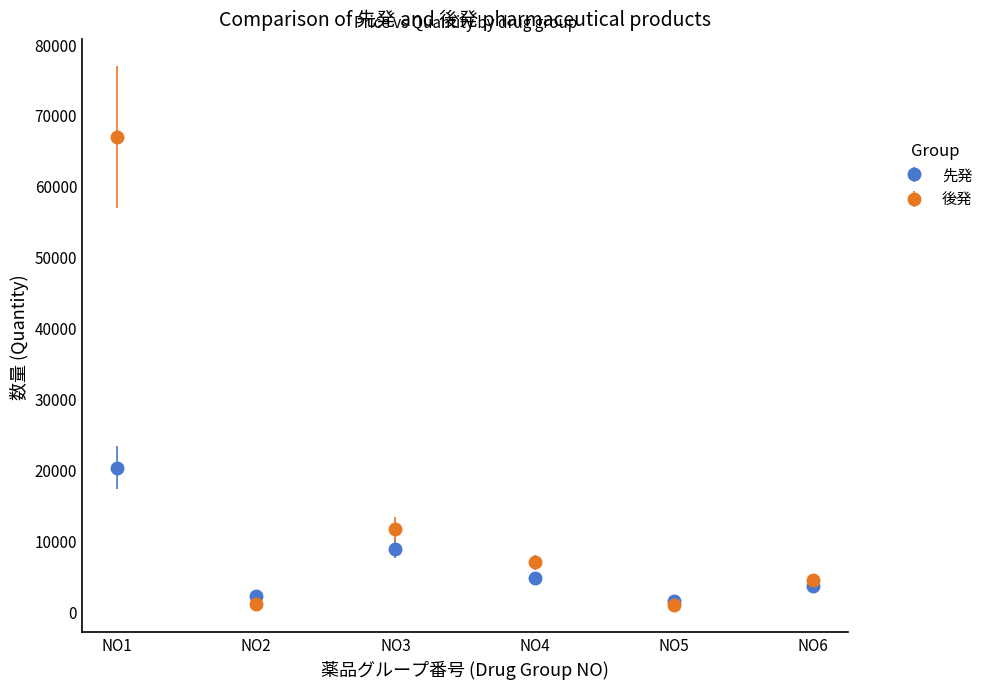

At which category is the sum across all series the highest?

NO1